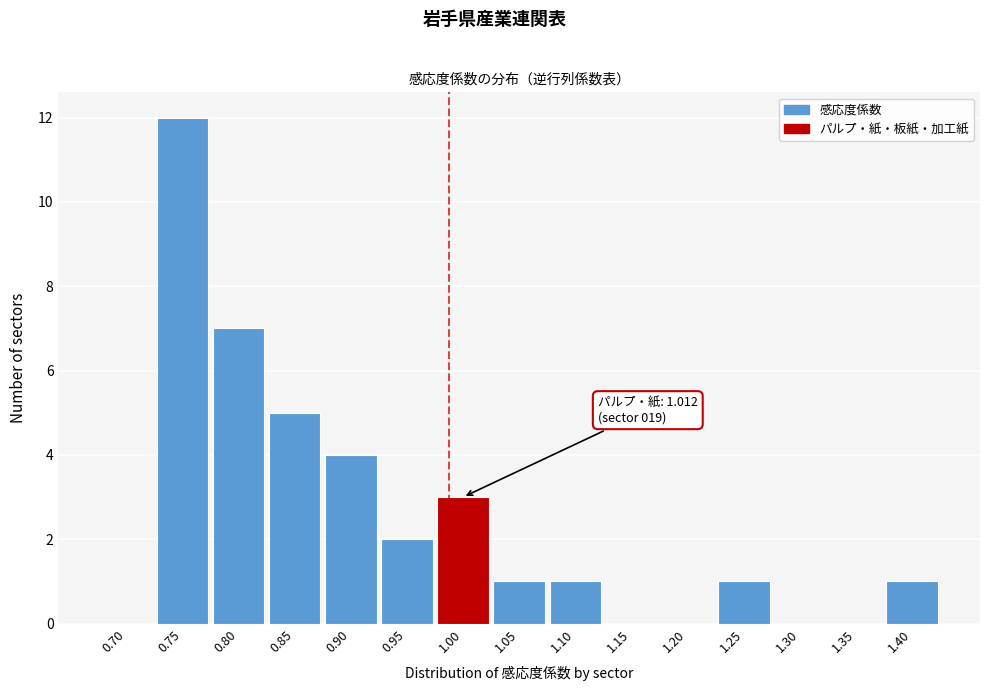

Reading left to right, what are all the values shown in this chart?

0.70=0	0.75=12	0.80=7	0.85=5	0.90=4	0.95=2	1.00=3	1.05=1	1.10=1	1.15=0	1.20=0	1.25=1	1.30=0	1.35=0	1.40=1